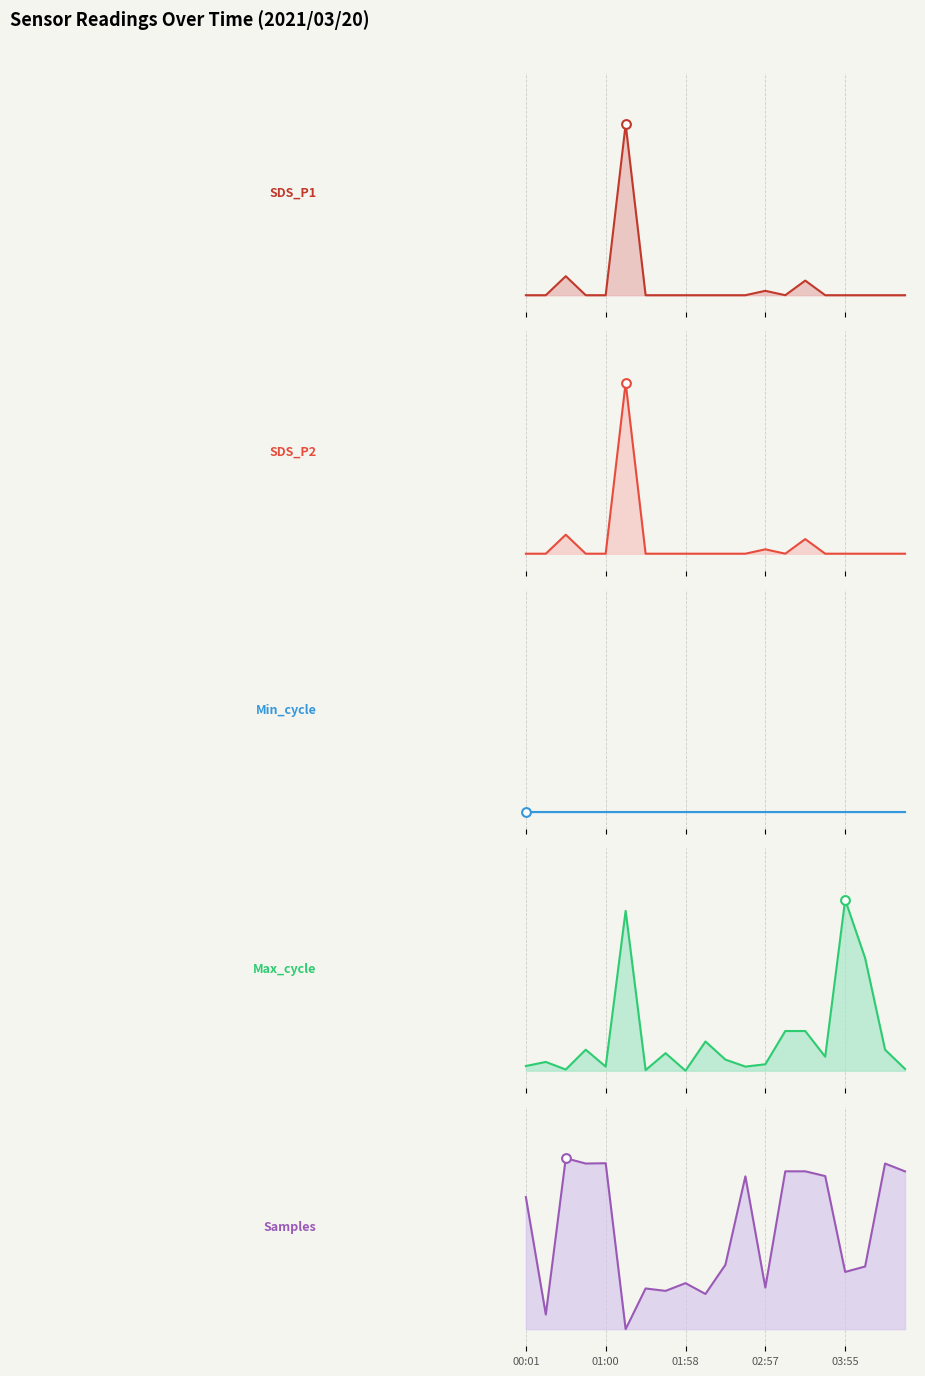

Which series contains the lowest Y value?

SDS_P1